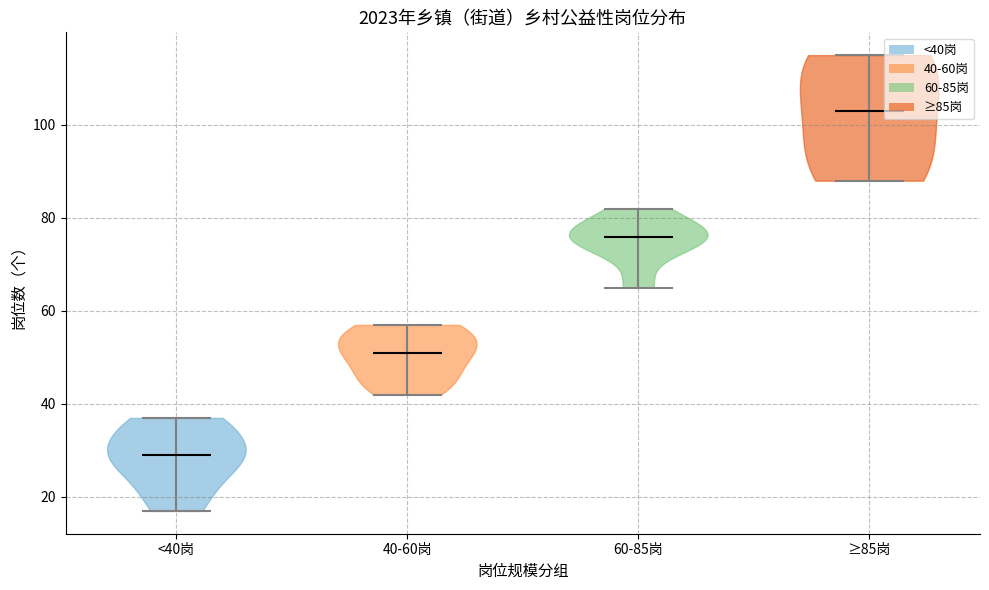

Reading left to right, read every violin against the y-axis: where its median line is, and the lowest and highest points it reaches. The values are not printed on the chart, so give them approximately, as read against the axis.

<40岗: median line 30, lowest point 18, highest point 38
40-60岗: median line 52, lowest point 42, highest point 58
60-85岗: median line 76, lowest point 66, highest point 82
≥85岗: median line 104, lowest point 88, highest point 116